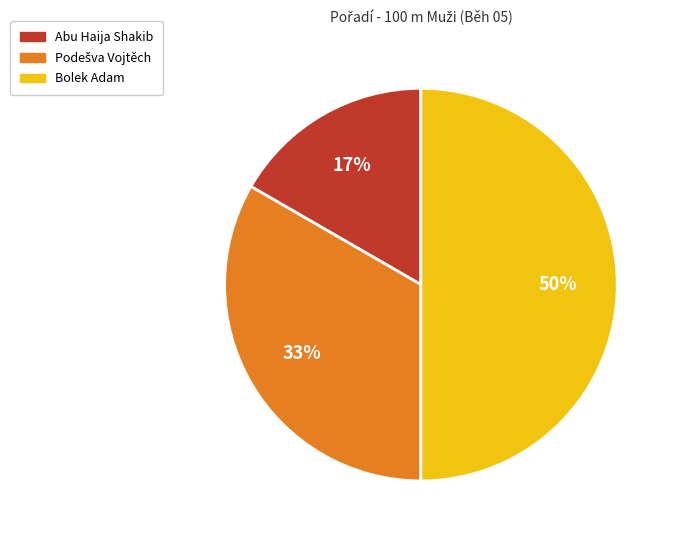

To the nearest percent, what is the difference between the largest and smallest slice percentages?

33%